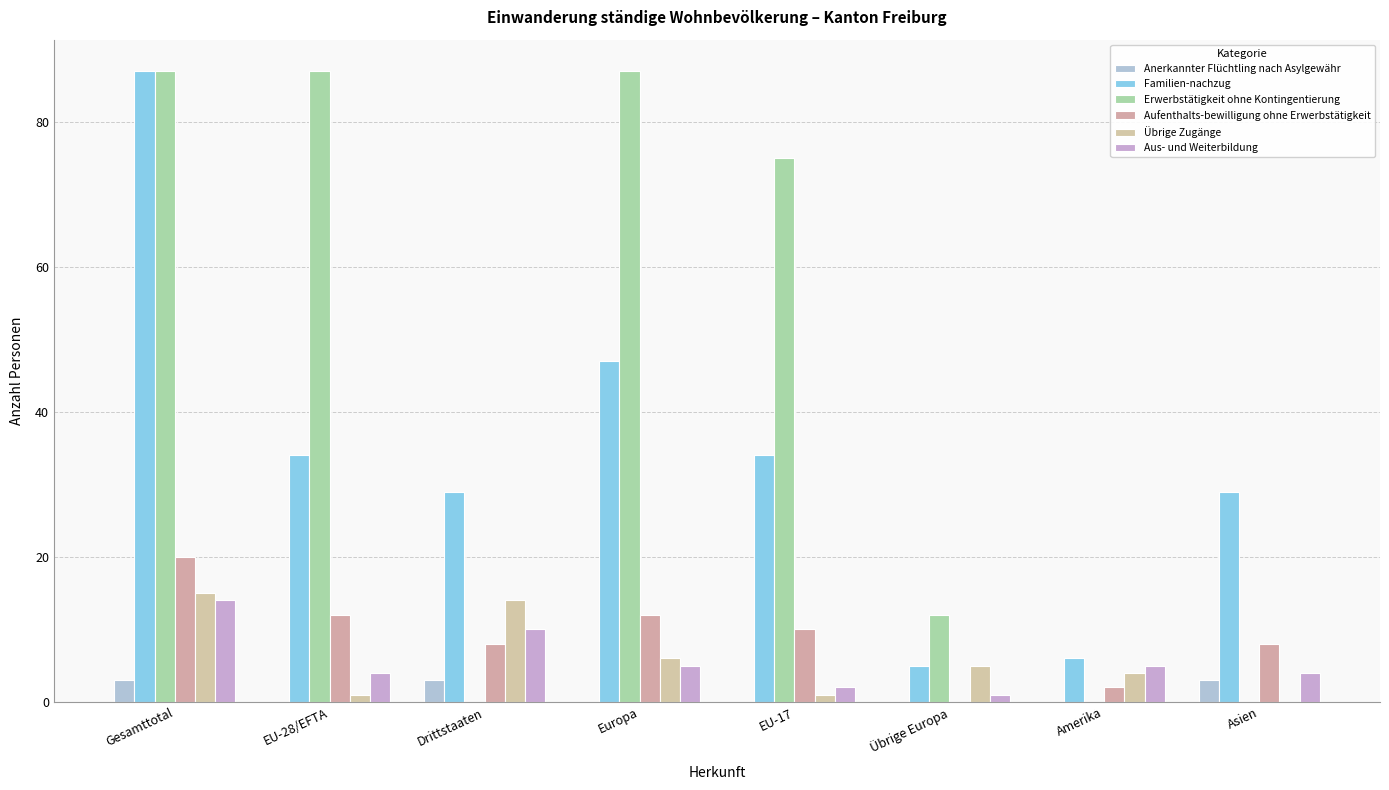

True or false: Familien-nachzug has a value of 49 at Asien.

False